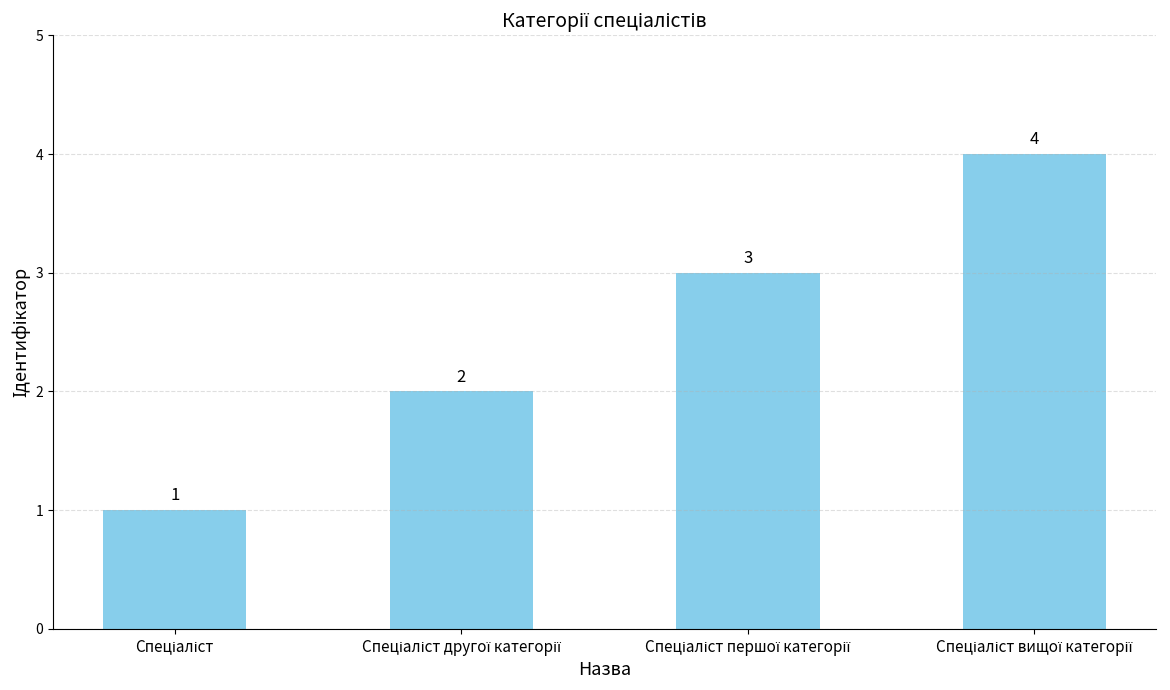

How many values are between 2 and 4?

3